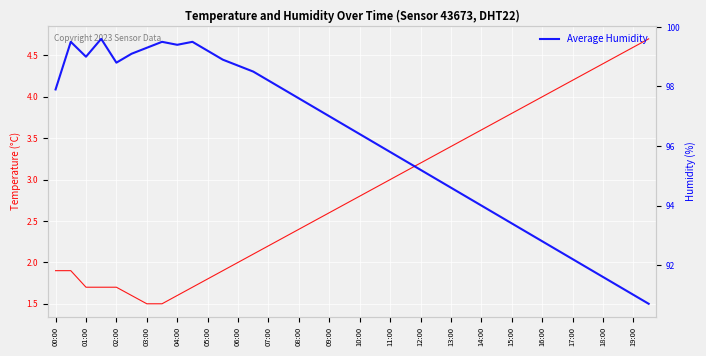

The value of humidity at 13:00 is 36.6. True or false?

False